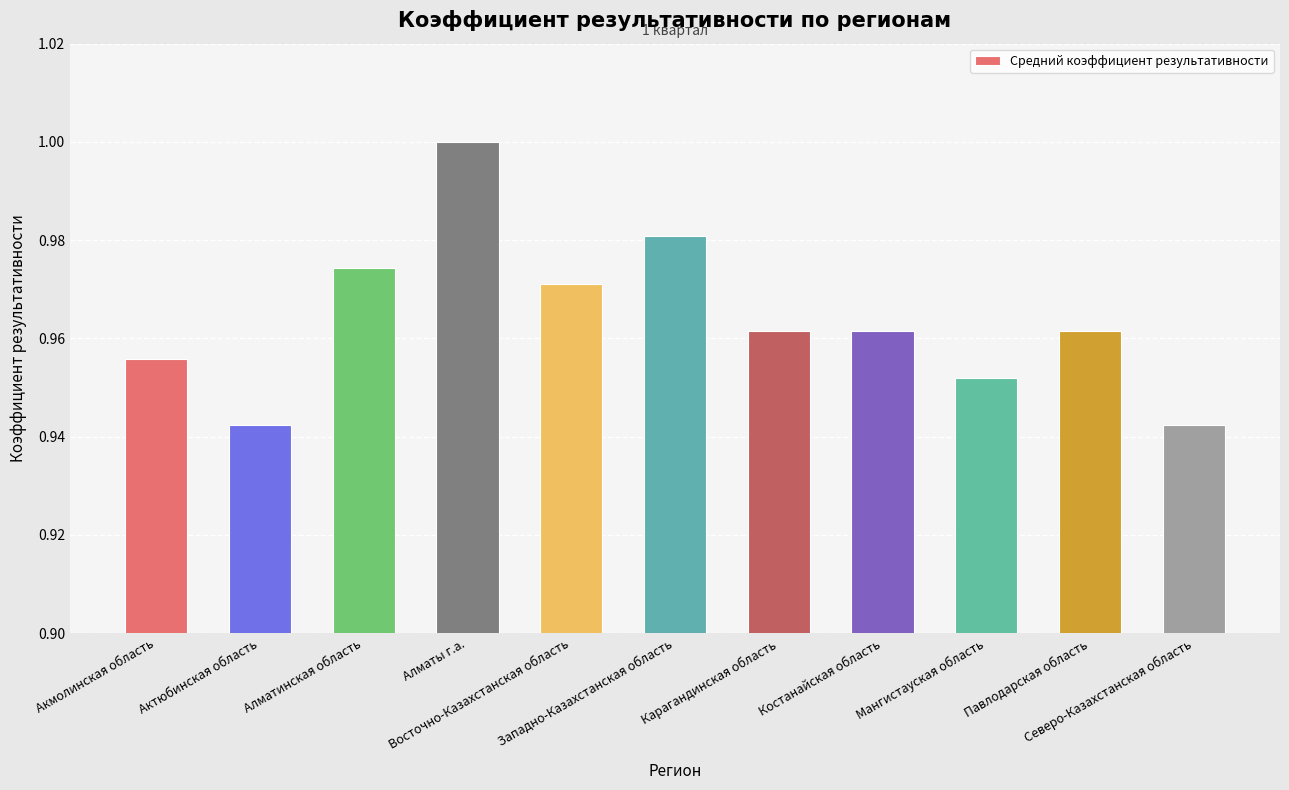

How many bars are there in total?

11